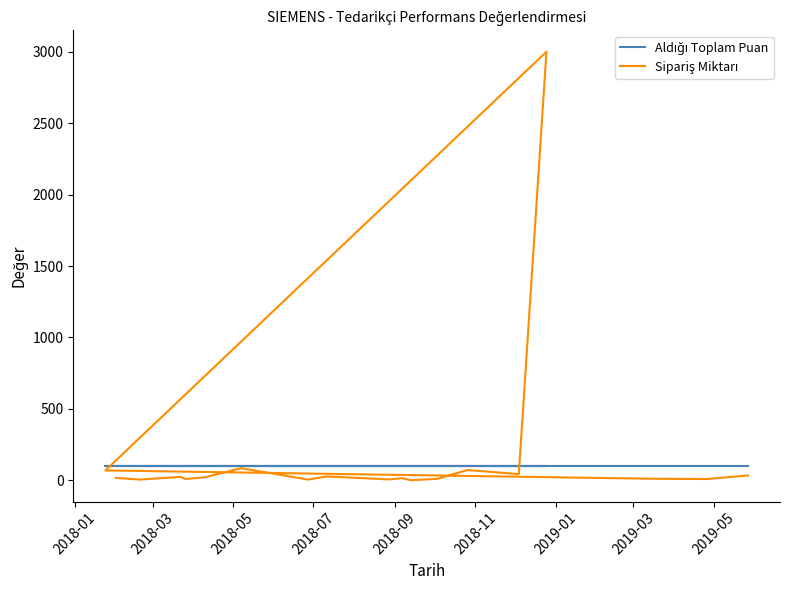

Reading left to right, extract all data points from this chart.

Aldığı Toplam Puan: 100	100	100	100	100	100	100	100	100	100	100	100	100	100	100	100	100	100	100
Sipariş Miktarı: 17	5	24	9	22	85	5	27	6	15	1	10	72	43	3000	69	11	9	34